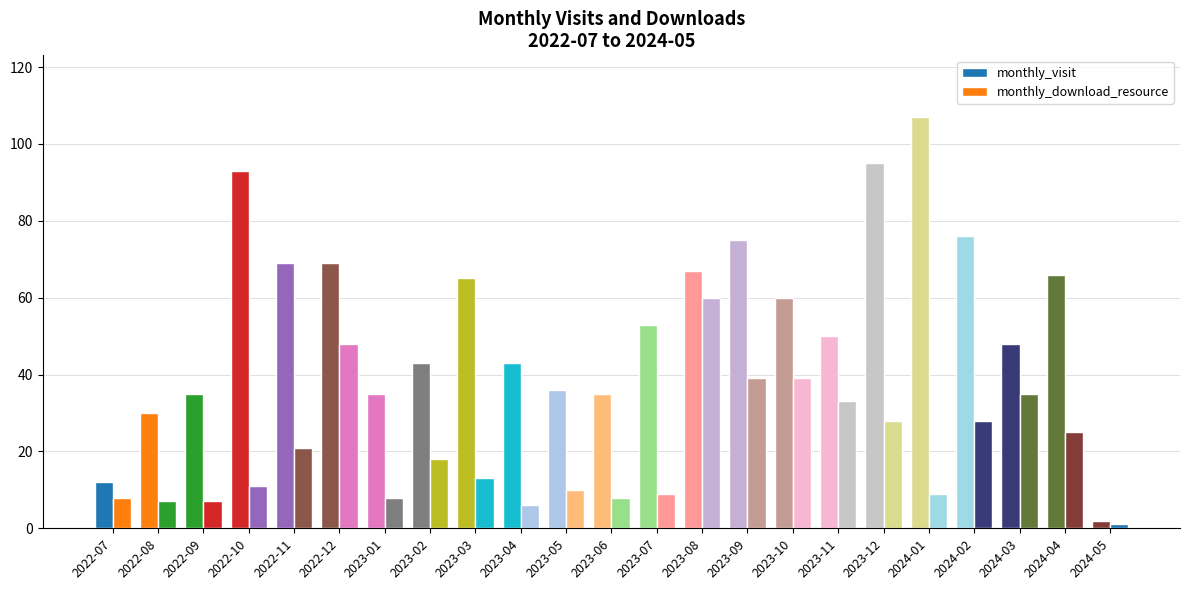

How many values in the monthly_visit series are below 53?

11